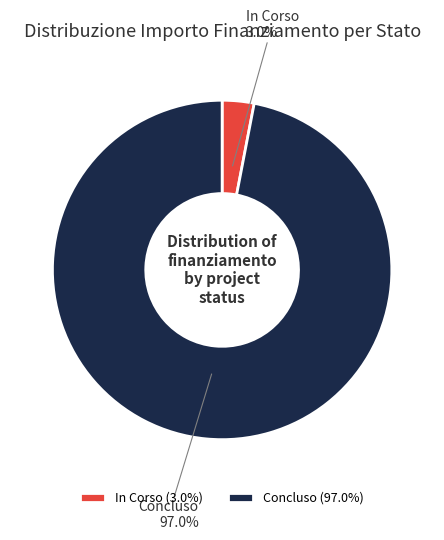

Does Concluso represent more than half of the total?

Yes